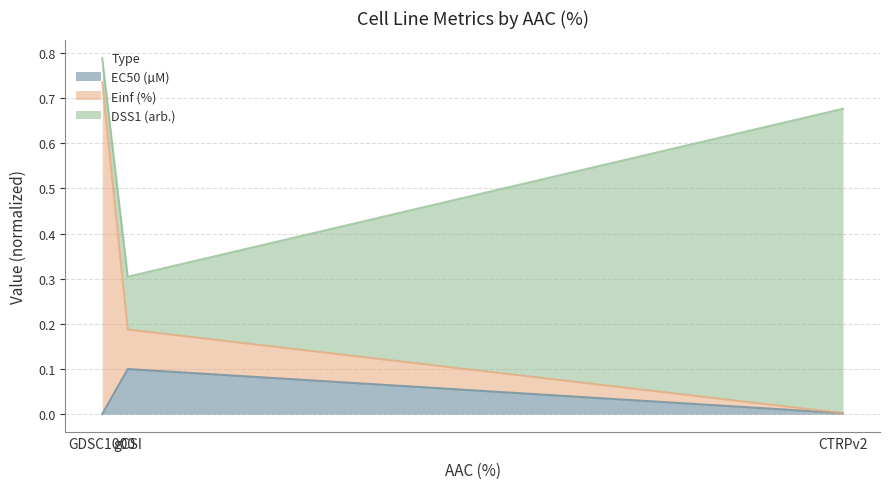

What is the label of the 2nd point from the left?

gCSI